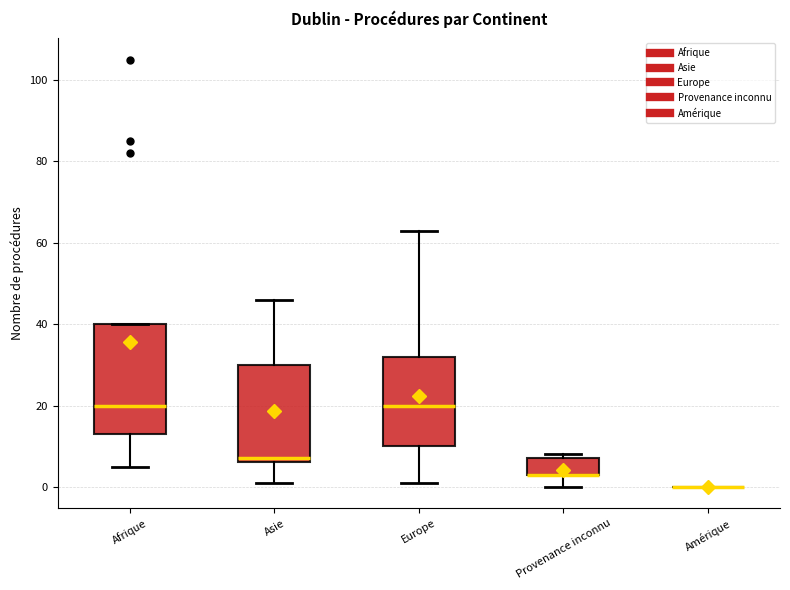

Reading left to right, transcribe this box plot: for each box, give where its median line is, the range the box spans, and where its two whiskers end, as read against the y-axis. The values are not printed on the chart, so give them approximately, as read against the axis.

Afrique: median 20, box 14 to 40, whiskers 6 to 40
Asie: median 8, box 6 to 30, whiskers 2 to 46
Europe: median 20, box 10 to 32, whiskers 2 to 64
Provenance inconnu: median 4 (drawn on the box's lower edge), box 4 to 8, whiskers 0 to 8 (just above the box's upper edge)
Amérique: box collapsed to a line at 0, whiskers 0 to 0